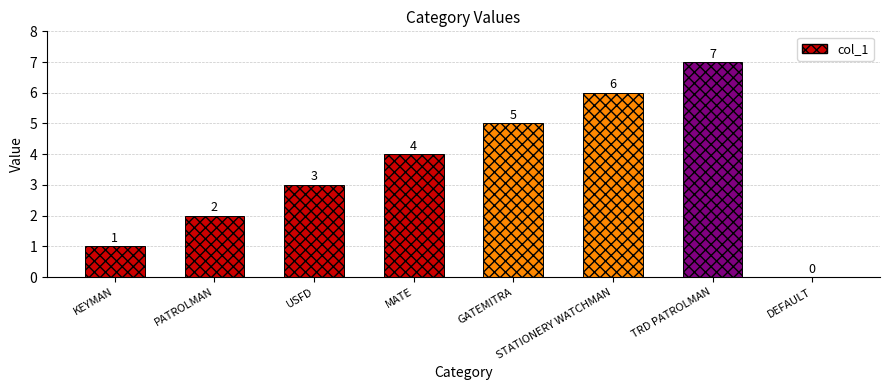

How many series are shown in this chart?

1